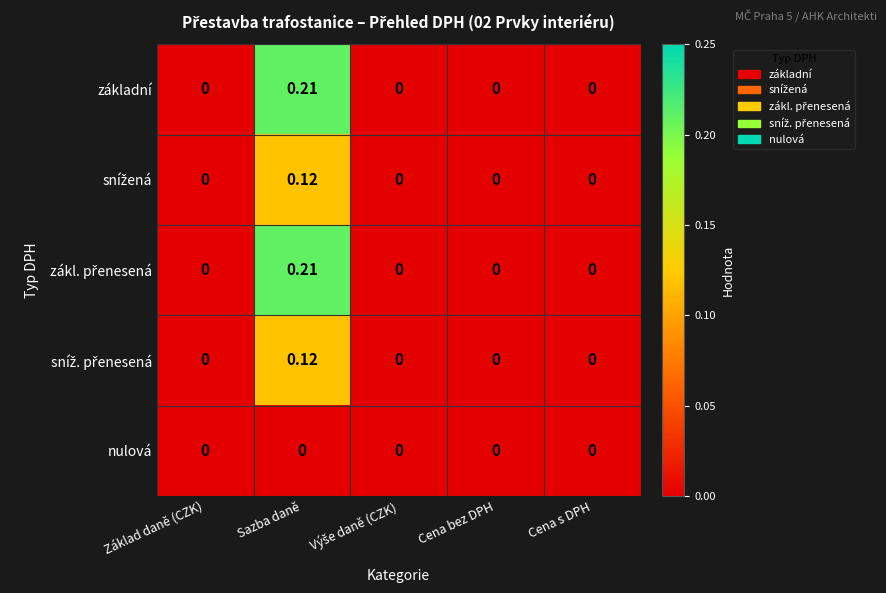

Which label corresponds to the largest value in the chart?

Sazba daně